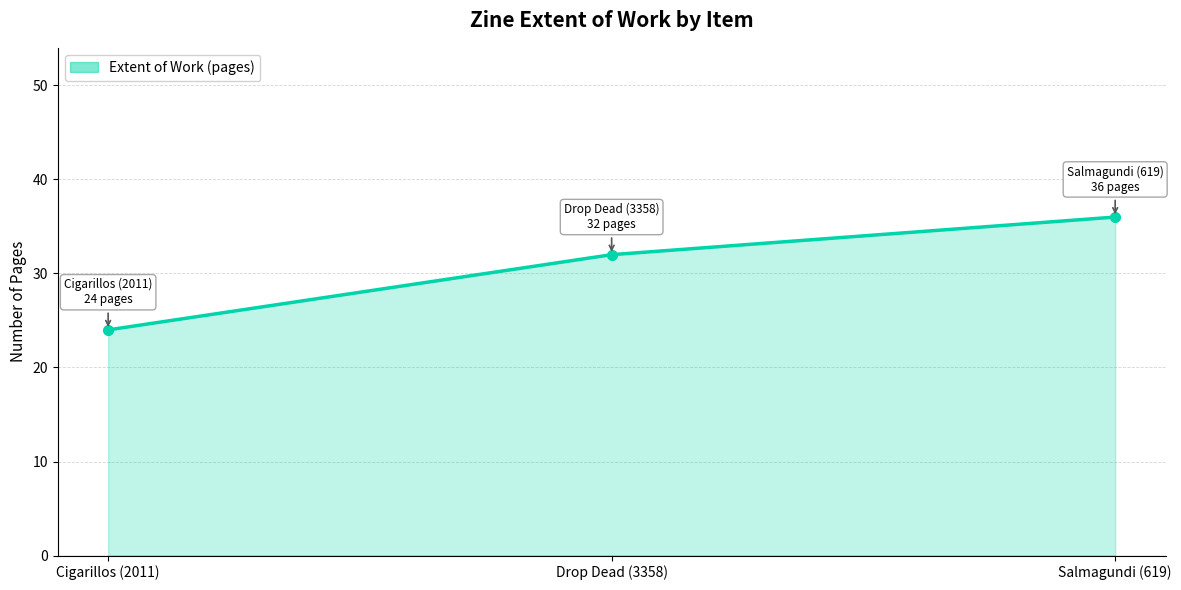

Reading left to right, what are all the values shown in this chart?

Cigarillos (2011)=24	Drop Dead (3358)=32	Salmagundi (619)=36